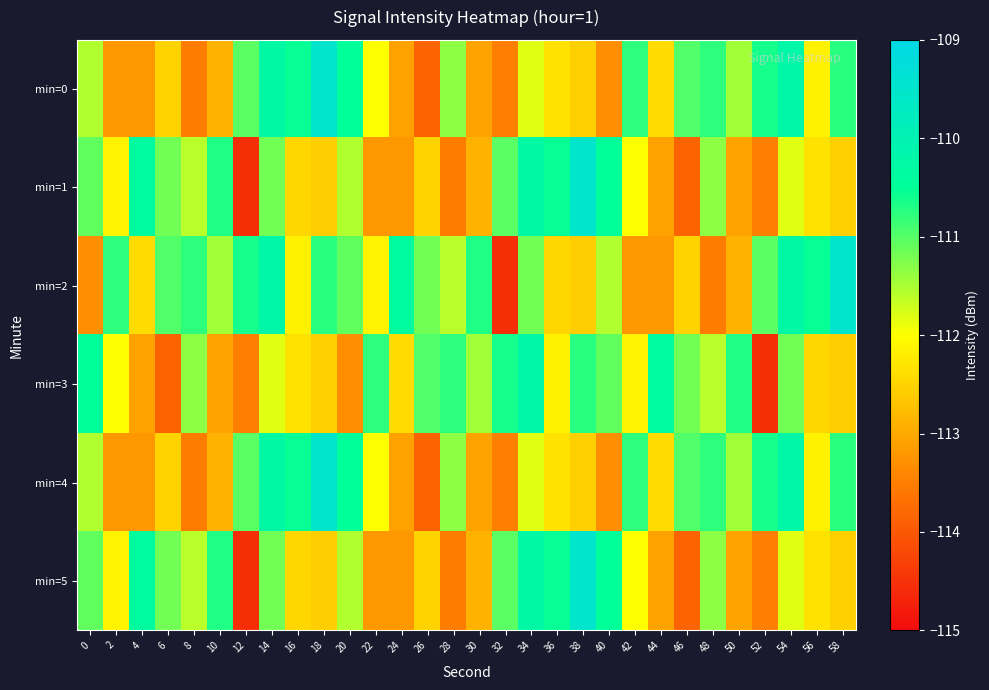

Which category has the highest value across all series?

18